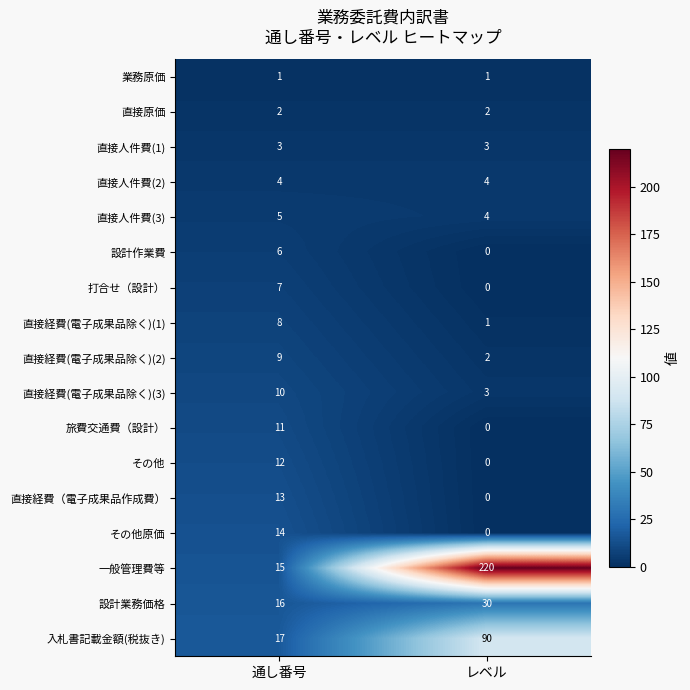

What is the maximum value shown in the chart?

220